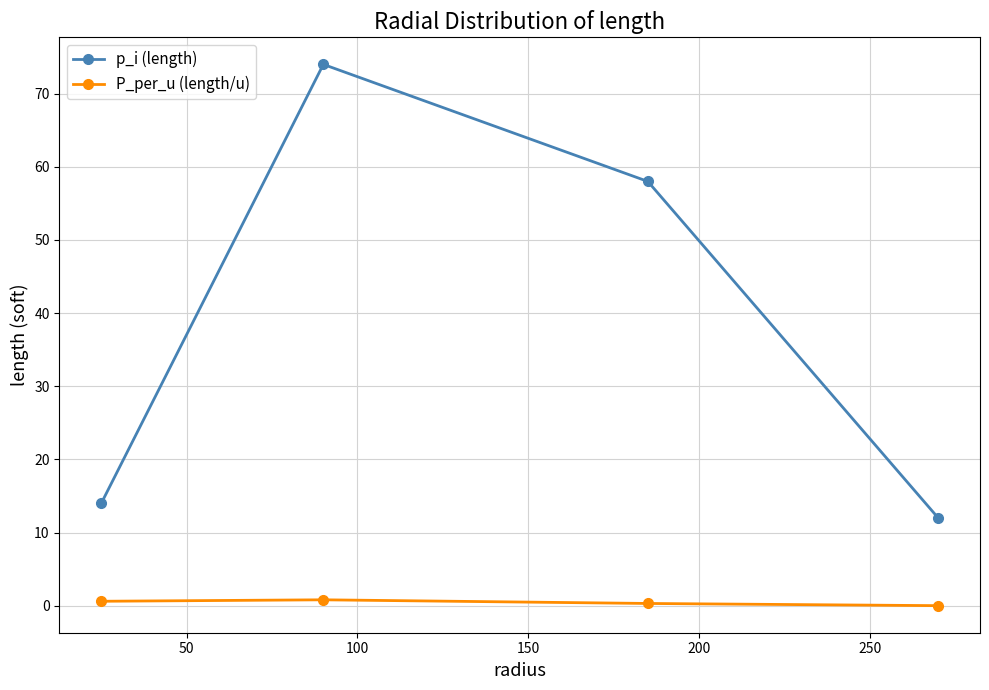

In P_per_u (length/u), how many points are higher than both neighbors (excluding endpoints)?

1